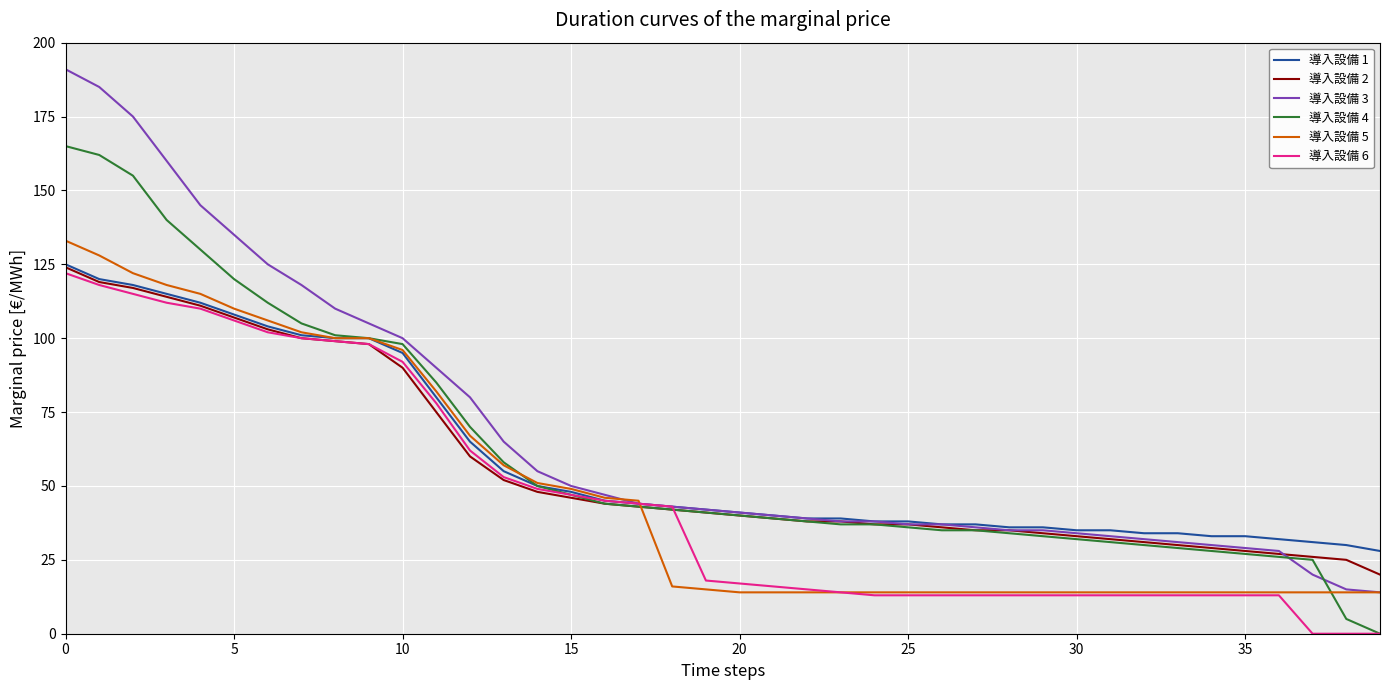

What is the maximum value shown in the chart?

191